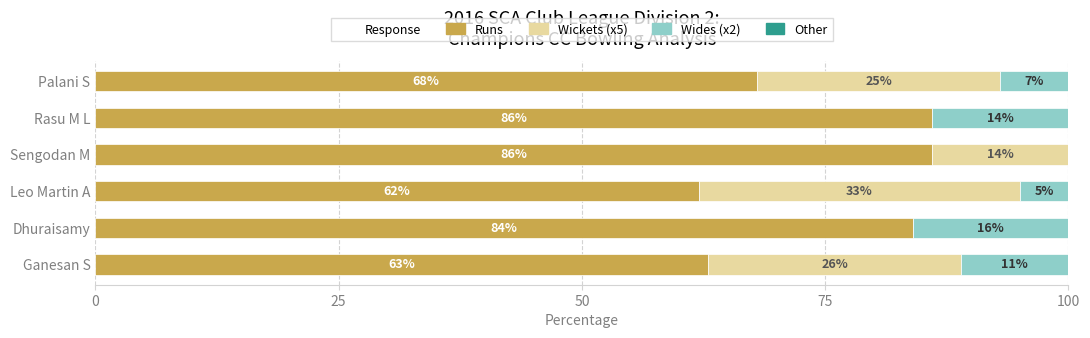

What is the total value across all series at Leo Martin A?

100